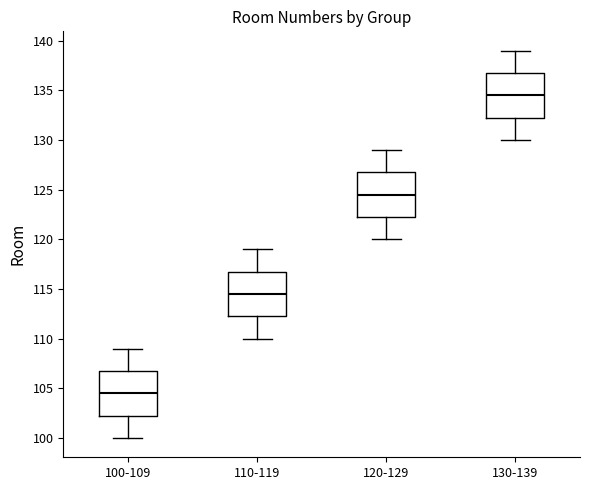

Which box has the lowest median line?

100-109